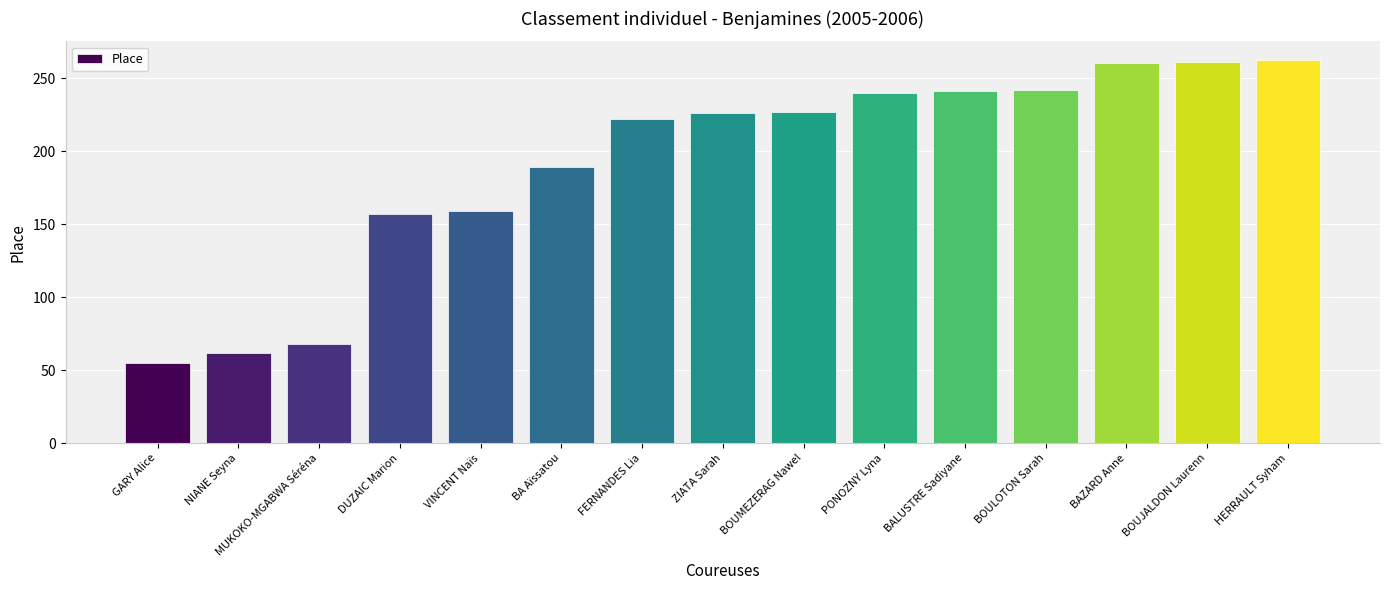

What is the label of the 13th bar from the left?

BAZARD Anne